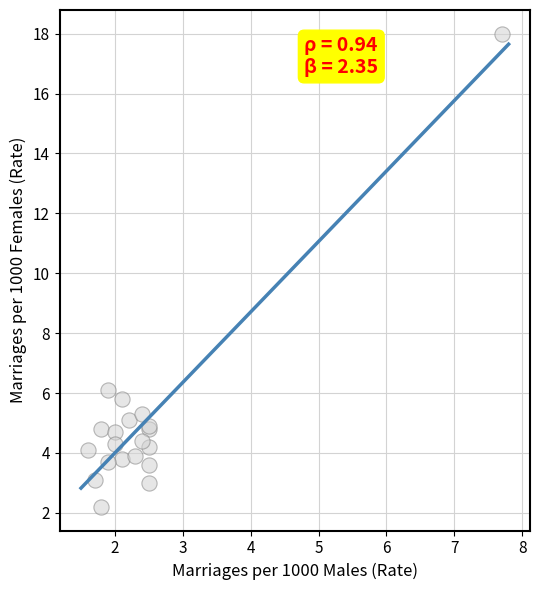

What Y value in the scatter plot is closest to 10?

6.1